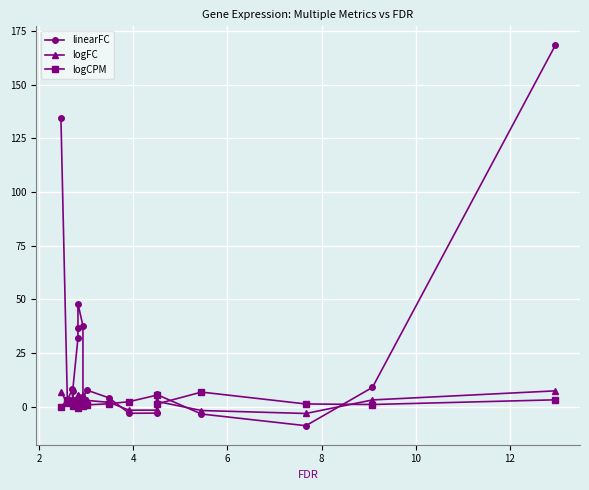

How many lines are shown in the chart?

3